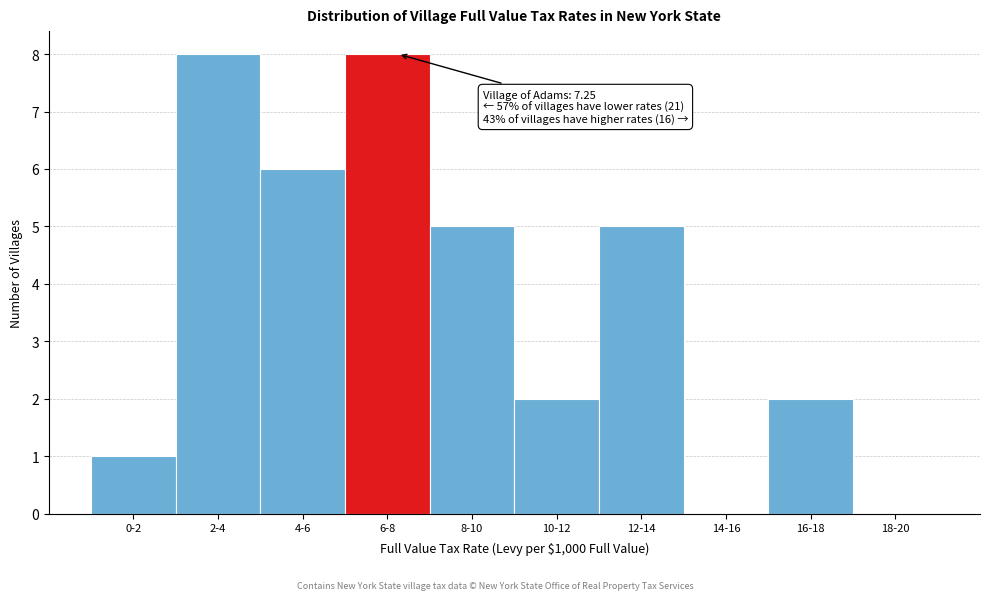

Reading left to right, list all the values displayed in this chart.

0-2=1	2-4=8	4-6=6	6-8=8	8-10=5	10-12=2	12-14=5	14-16=0	16-18=2	18-20=0